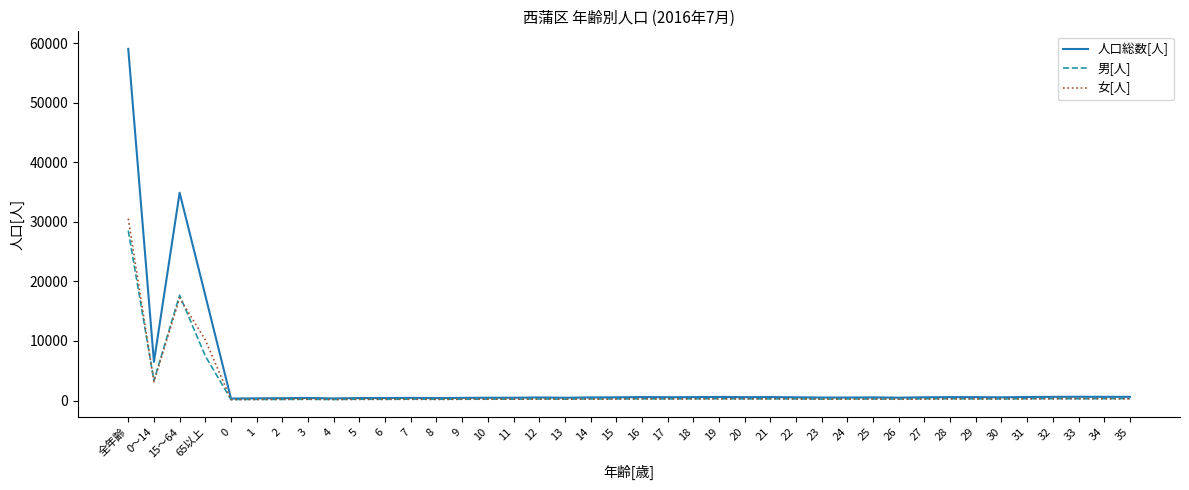

What position from the right is 15?

21